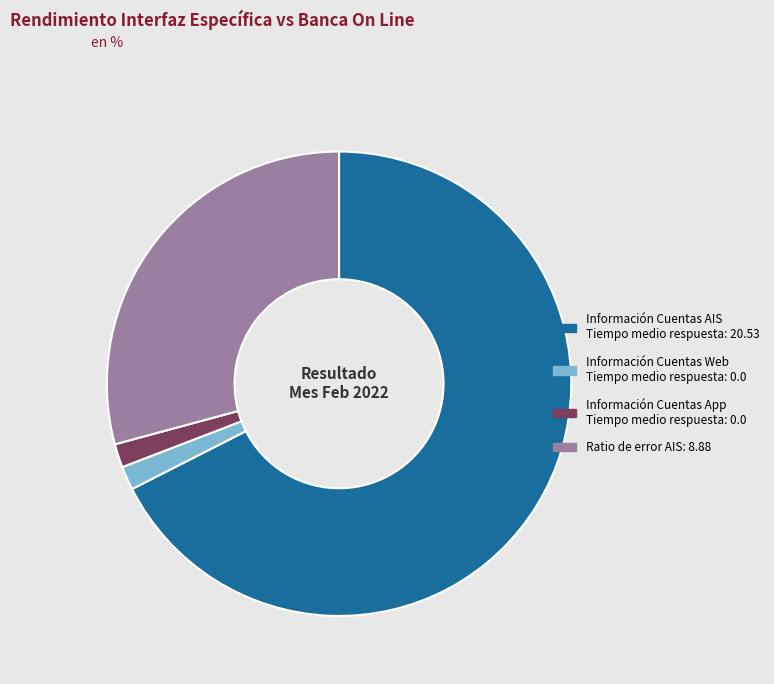

Is there any slice that represents more than half of the pie?

Yes